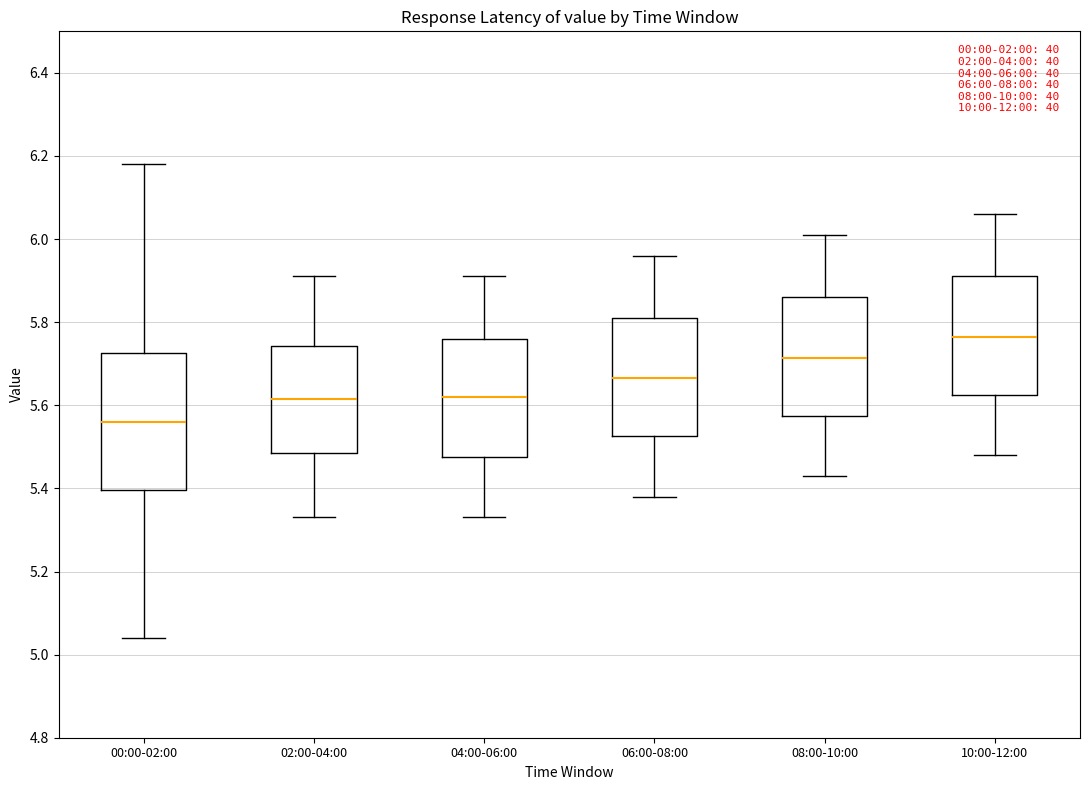

Which box's median line is the highest?

10:00-12:00